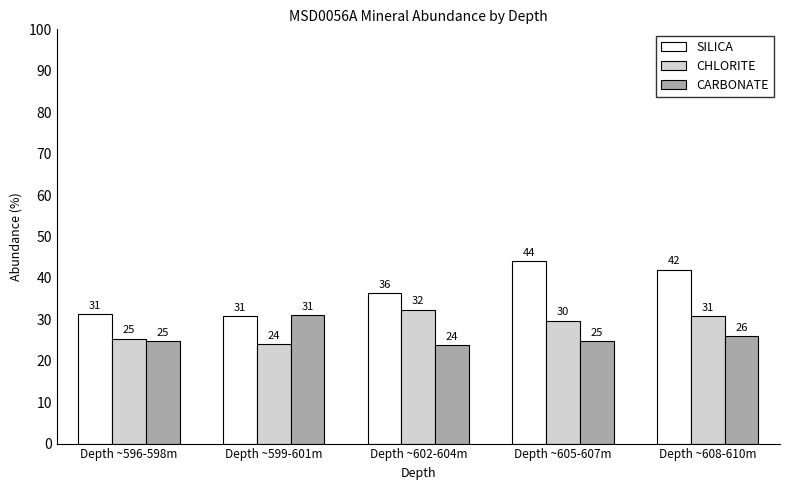

What is the value of the CHLORITE bar at the 4th from the left?

29.7